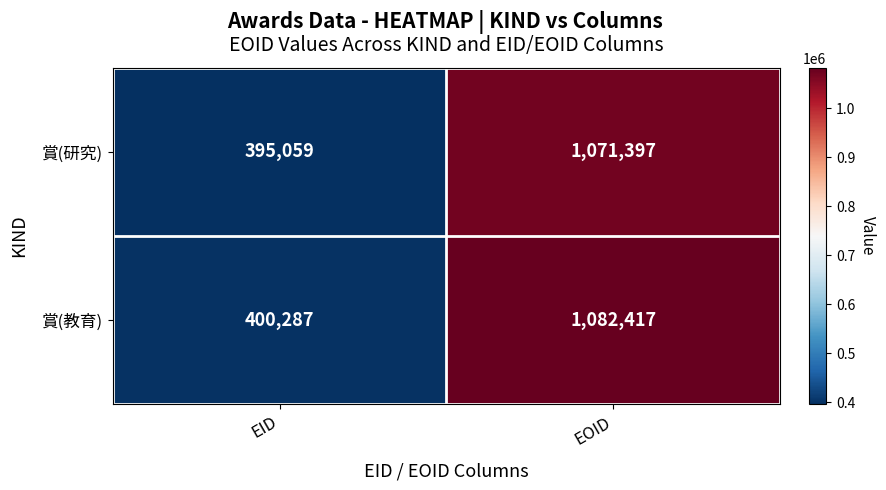

At which category does the chart reach its minimum across all series?

EID